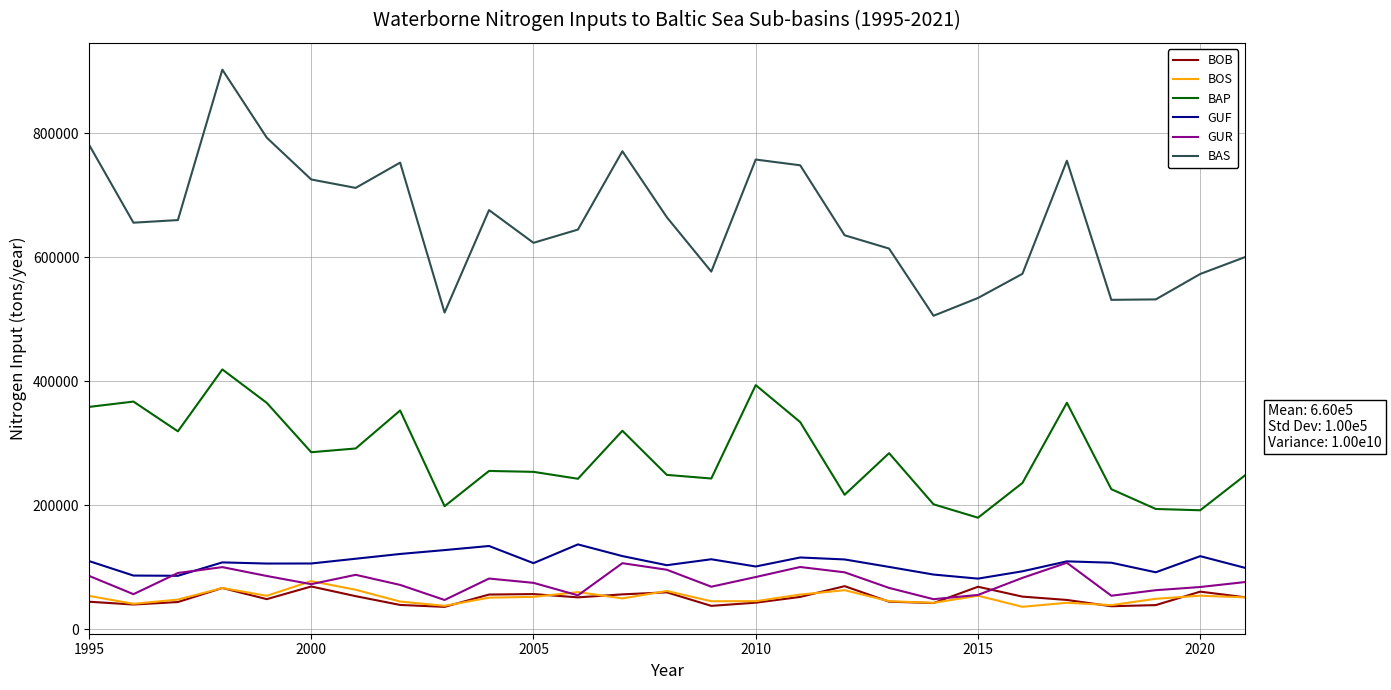

True or false: GUF and BAS cross at least once.

False